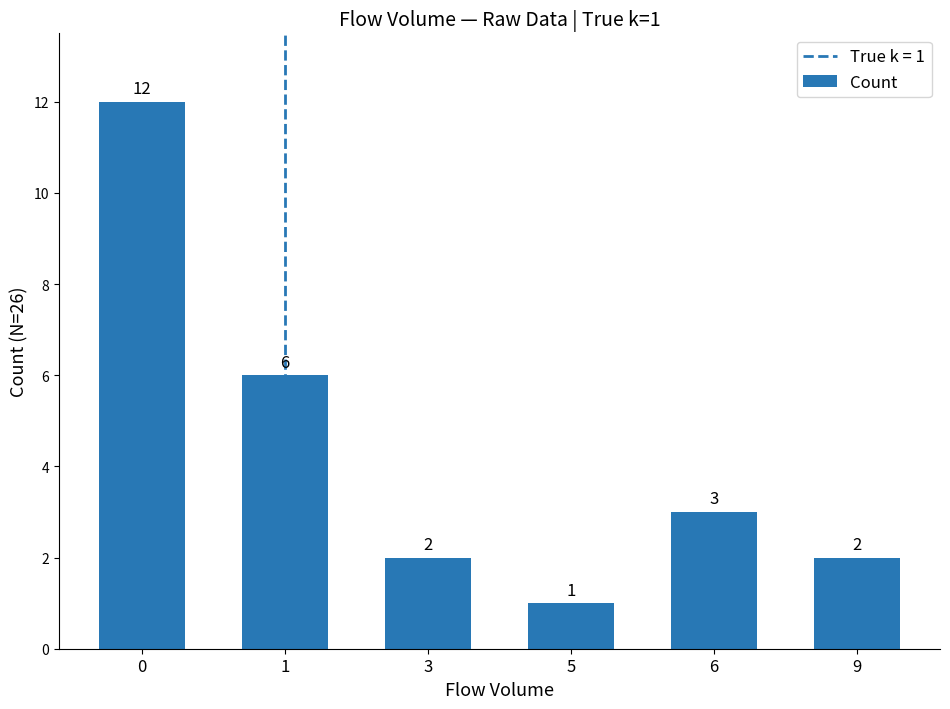

What is the approximate value at 6, to the nearest 5?

5